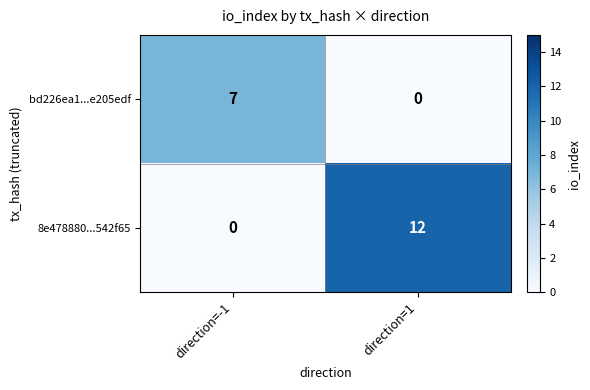

The bd226ea1...e205edf series shows 0 at direction=1. True or false?

True